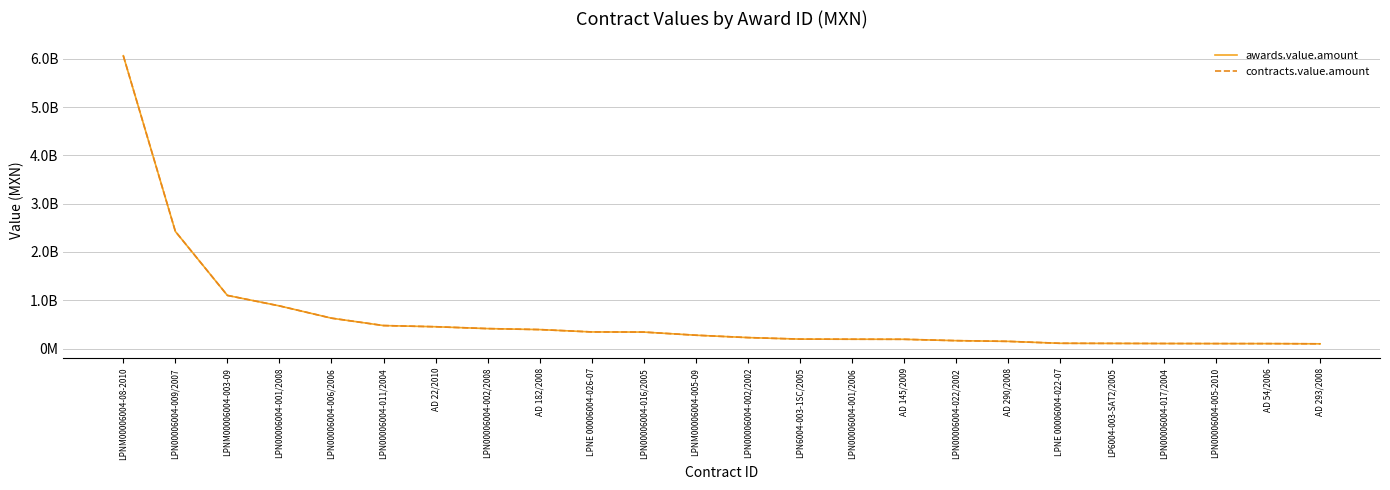

Is this an area chart (filled region under the line)?

No